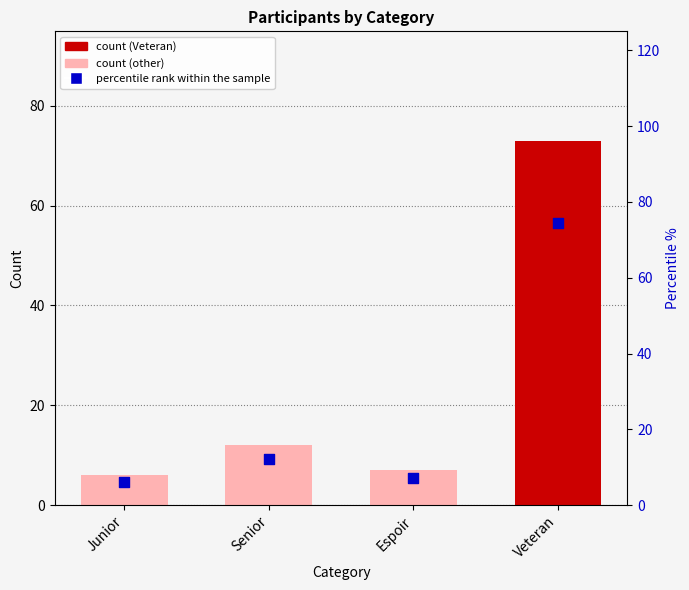

What is the change in value from Espoir to Veteran?

+67.3